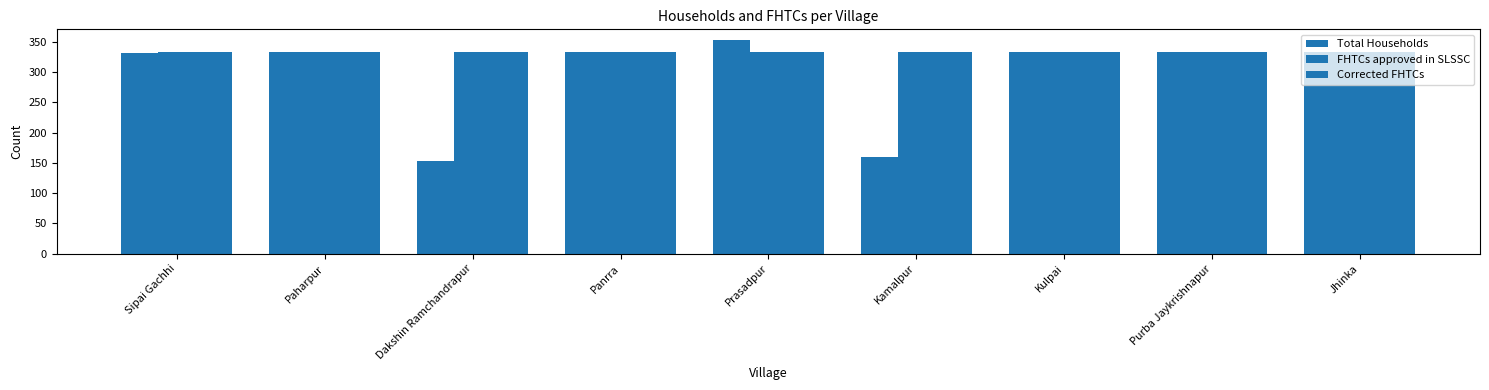

How many series are shown in this chart?

3